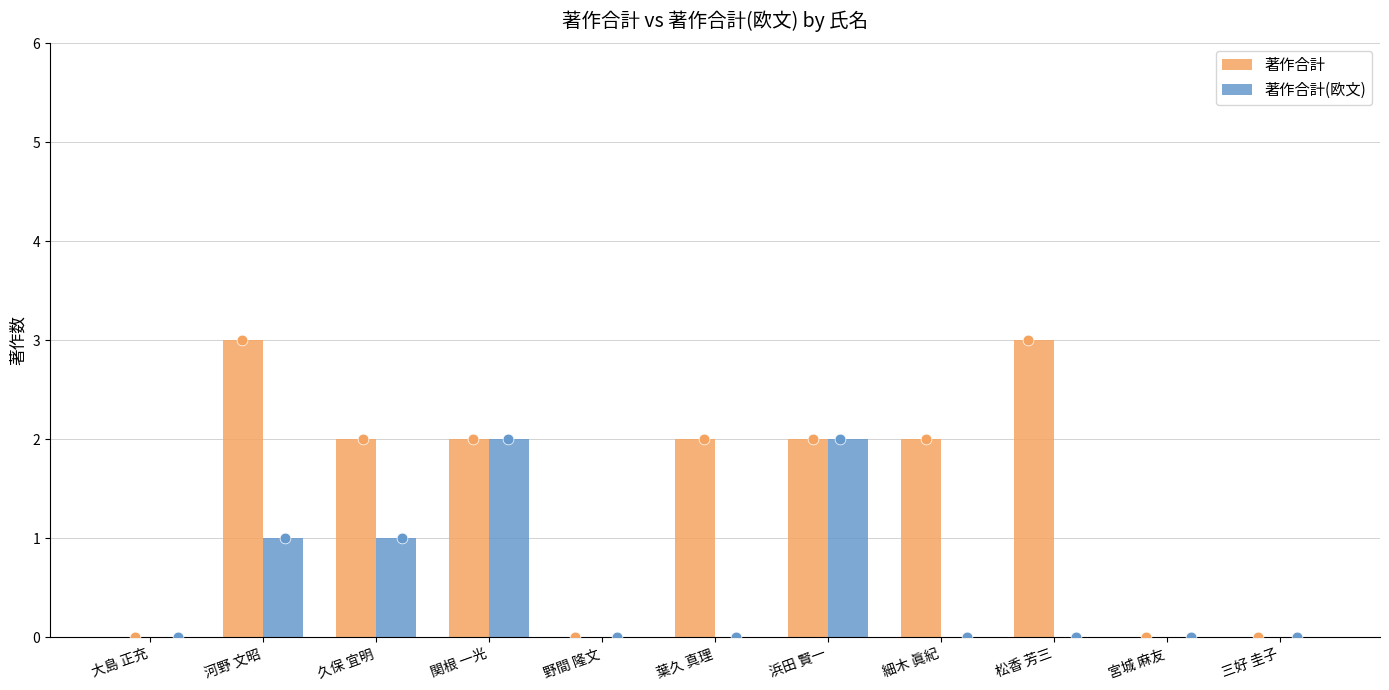

Which series has the largest total across all categories?

著作合計